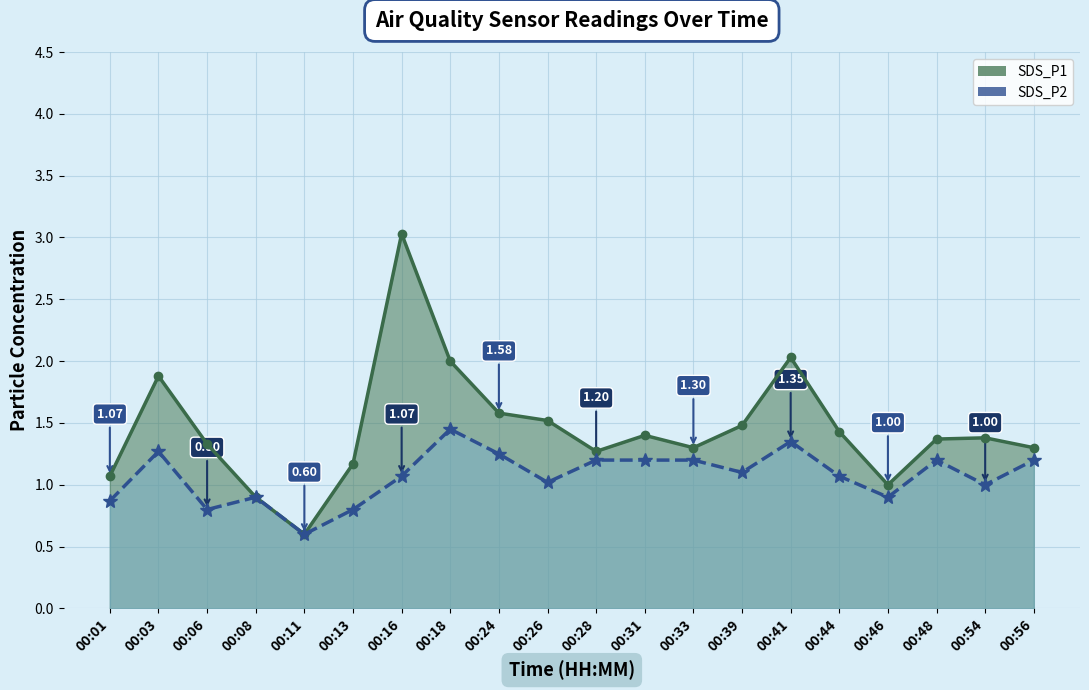

True or false: SDS_P1 and SDS_P2 intersect in this chart.

False